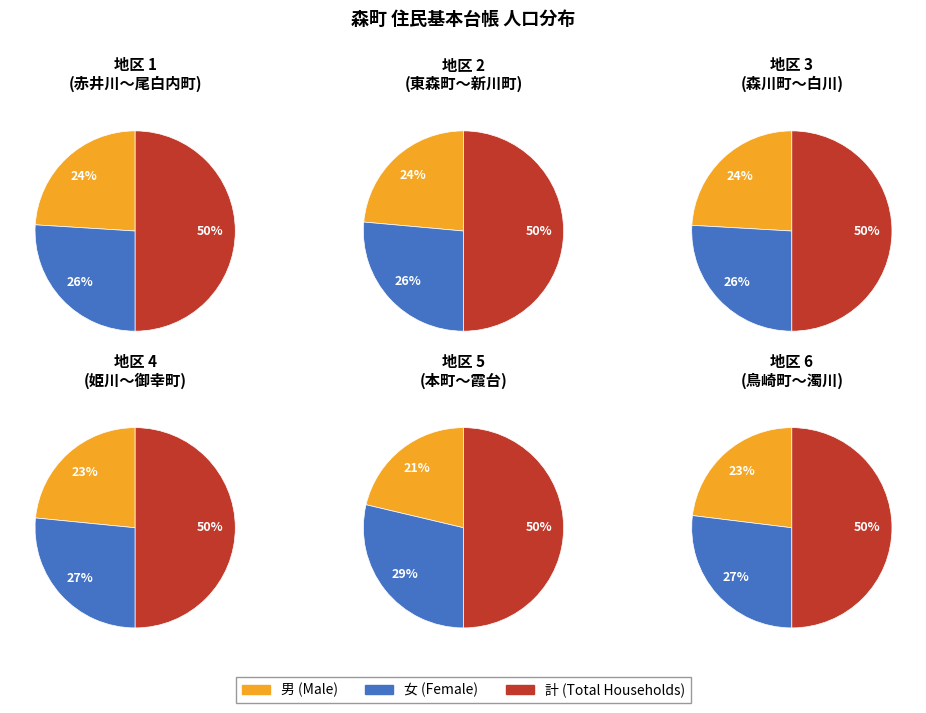

Is there a majority slice in this chart?

No